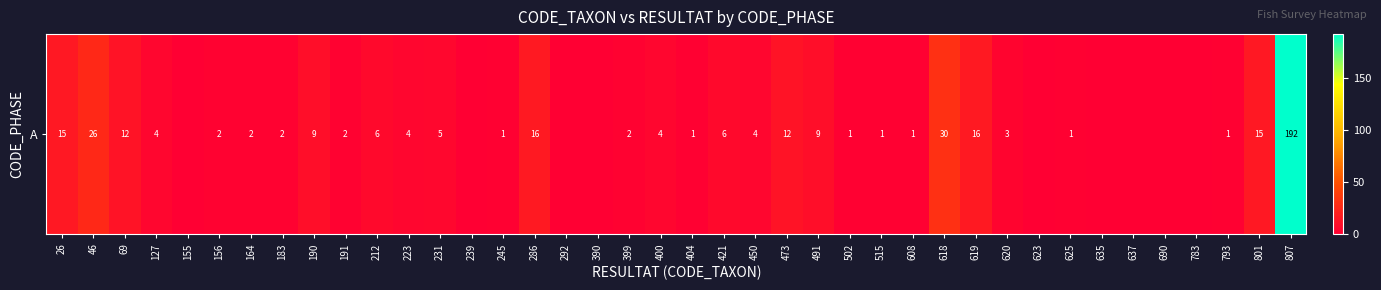

What is the difference between the values at 212 and 46?

20